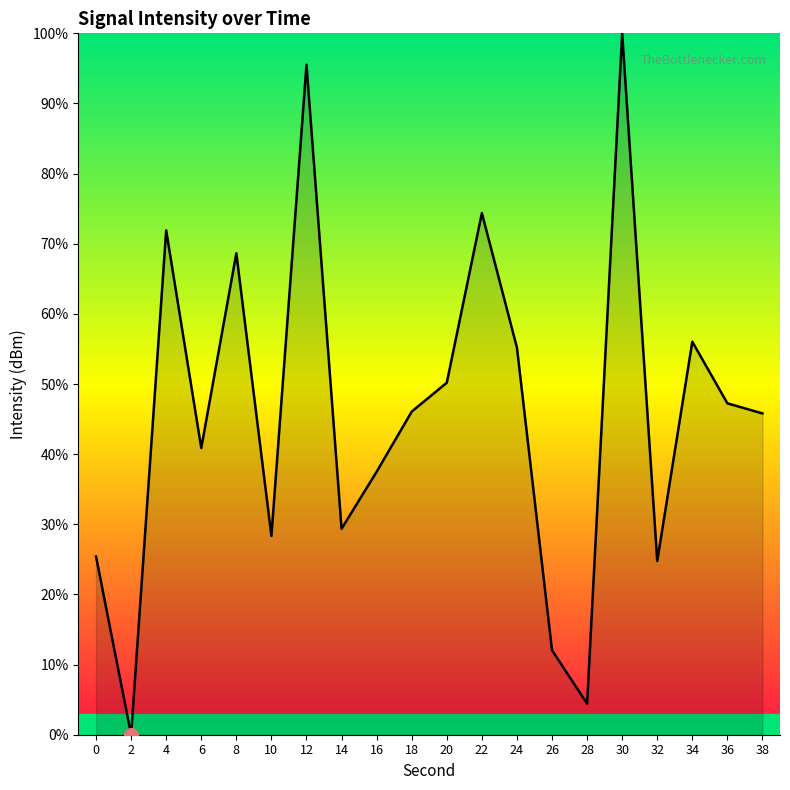

How many interior local peaks (higher than both neighbors) does the data have?

6